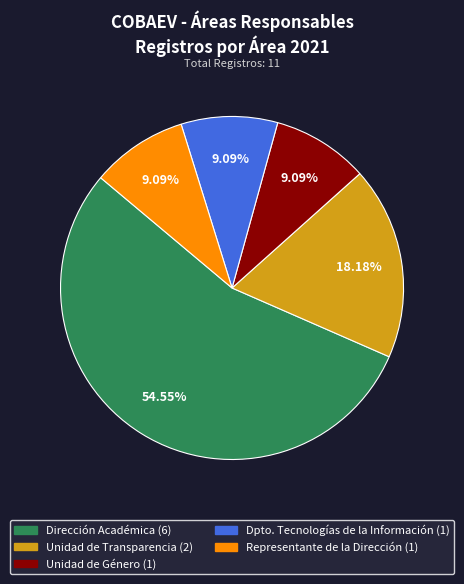

Is there any slice that represents more than half of the pie?

Yes